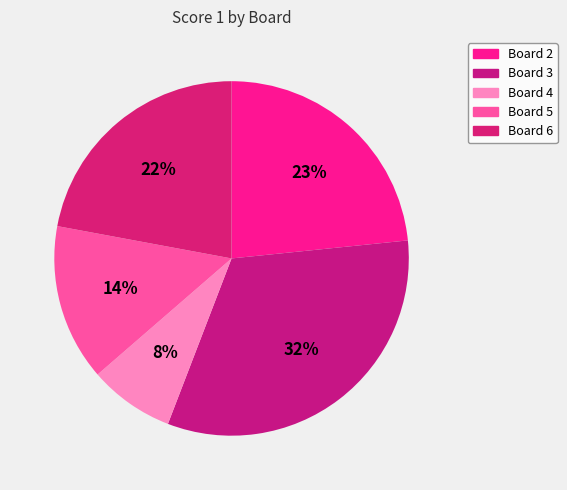

What portion of the pie excludes Board 2?

76.6%